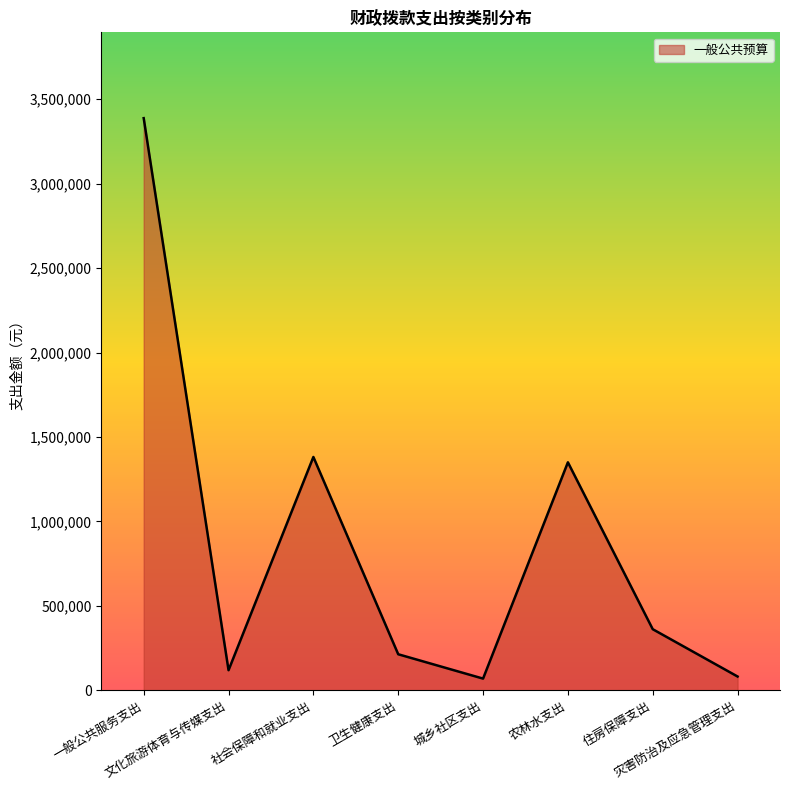

At which category does the data reach its first local peak?

社会保障和就业支出